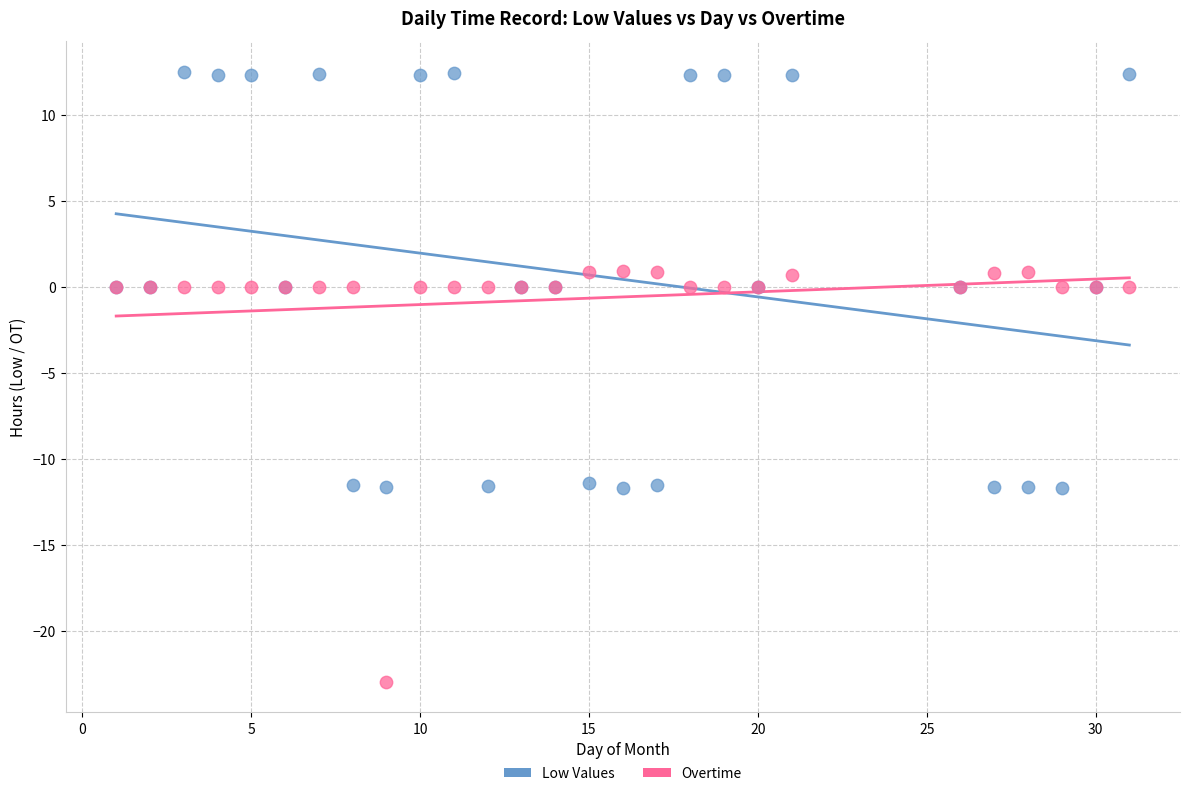

What are all the series names shown in the legend?

Low Values, Overtime